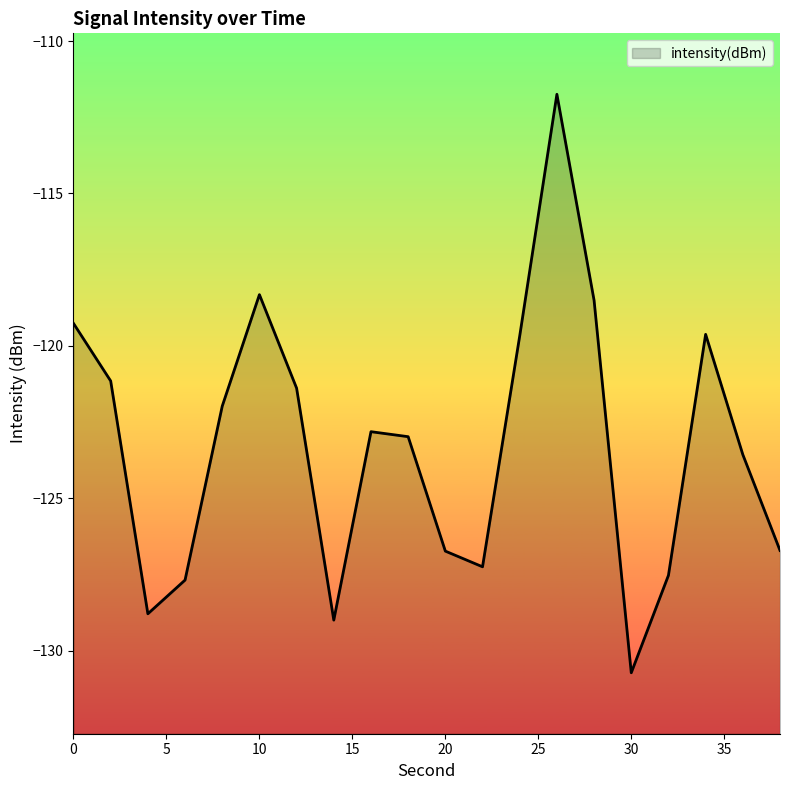

The chart shows a value of -54.7 at 0. True or false?

False